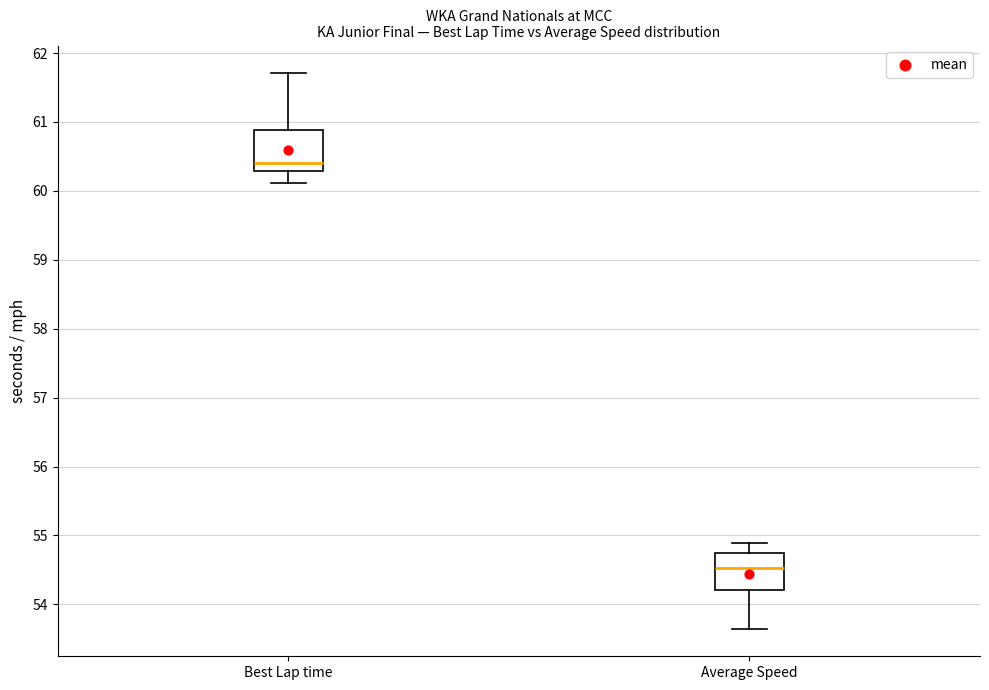

Which box's median line is the lowest?

Average Speed